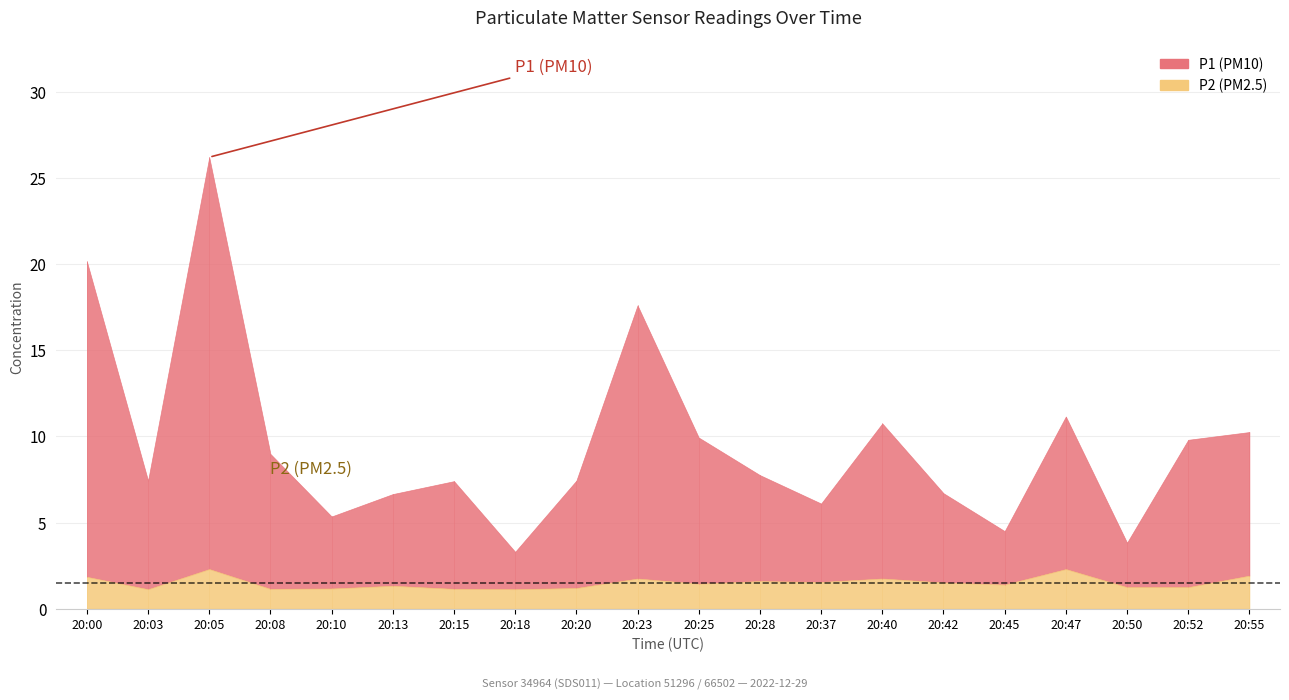

True or false: P1 and P2 intersect in this chart.

False